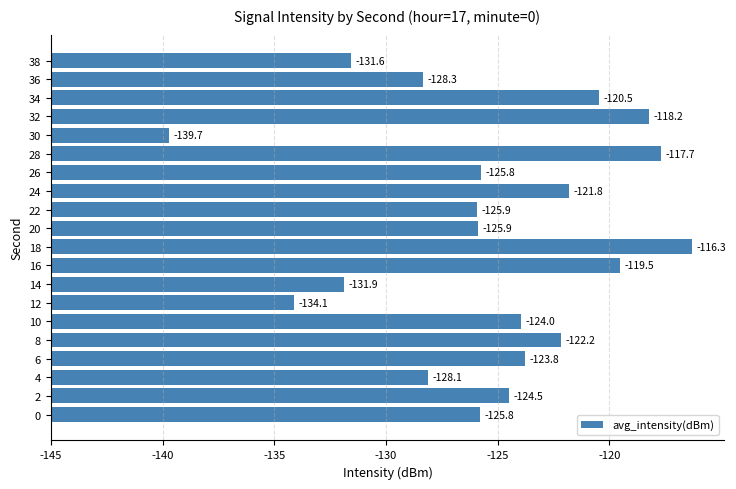

Are the bars horizontal?

Yes